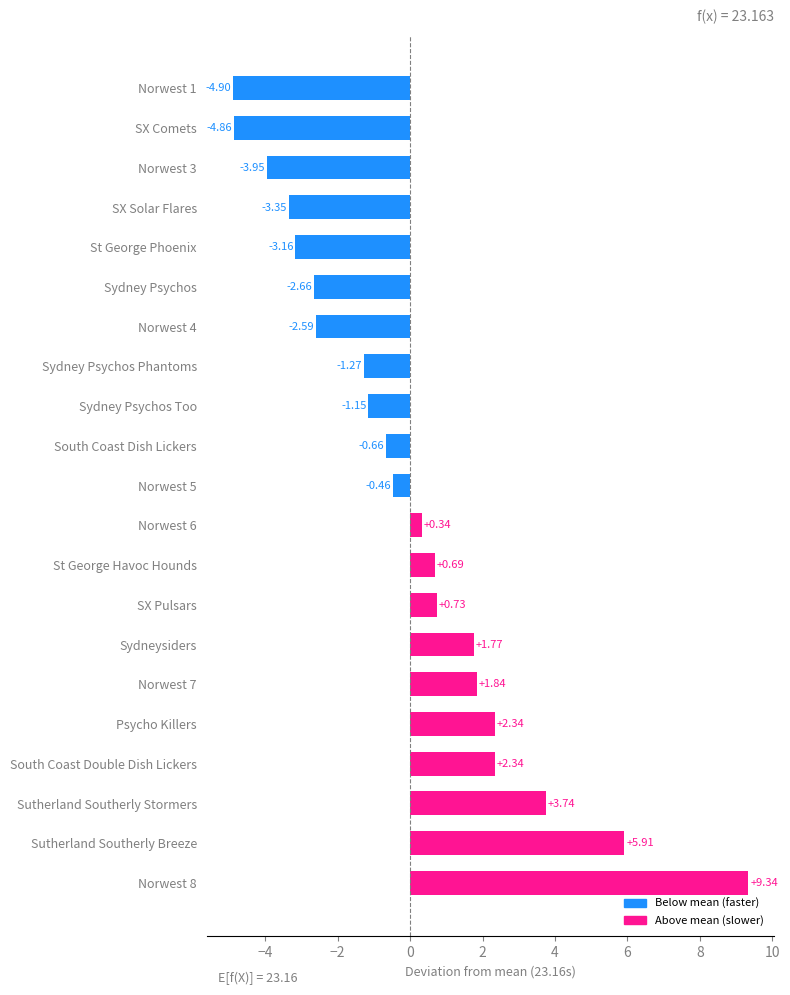

What is the change in value from SX Solar Flares to Sydney Psychos Too?

+2.2